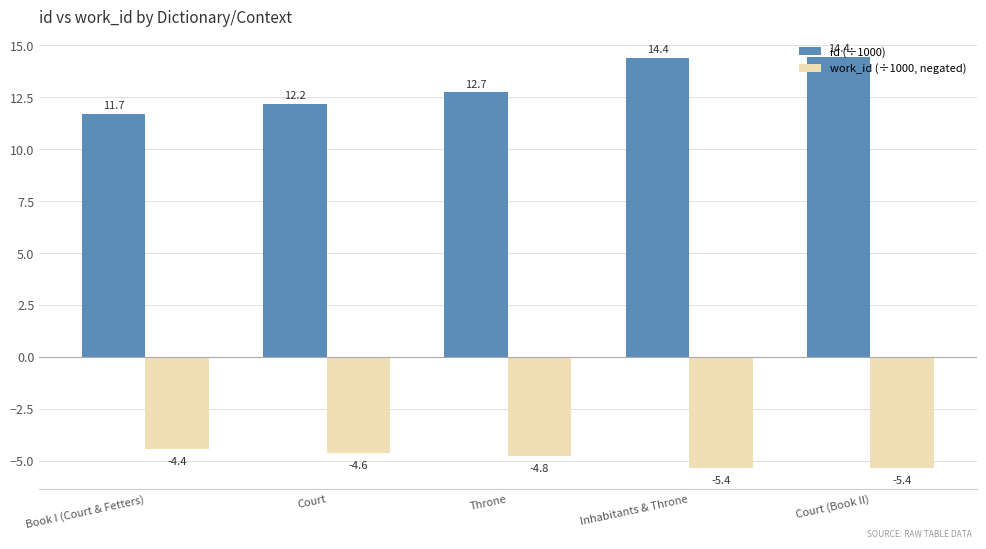

Which series has the largest total across all categories?

id (÷1000)